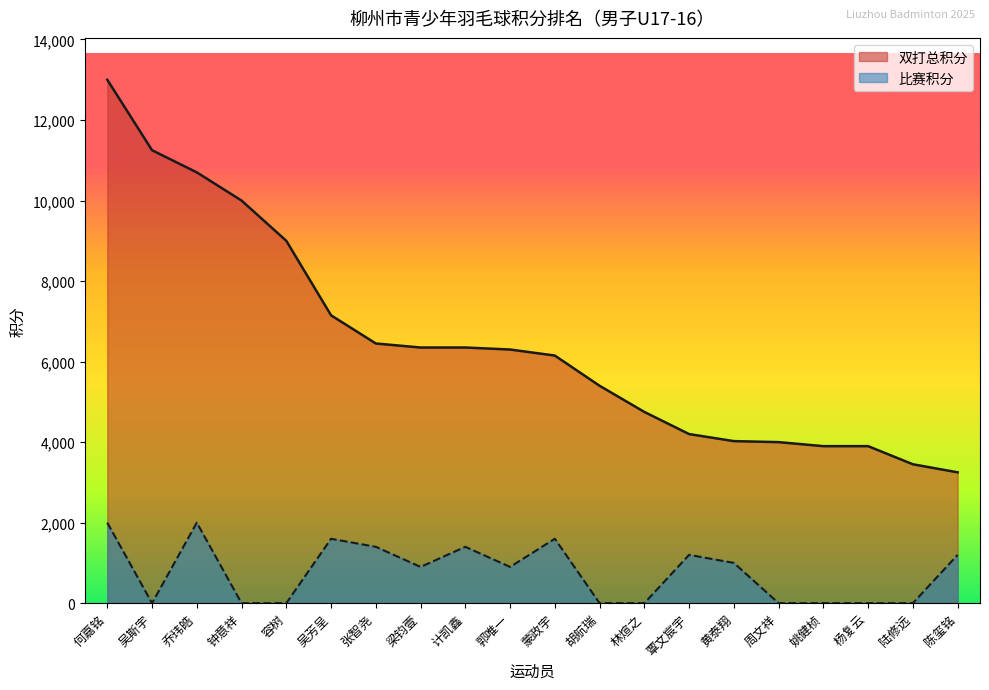

True or false: 双打总积分 and 比赛积分 intersect in this chart.

False